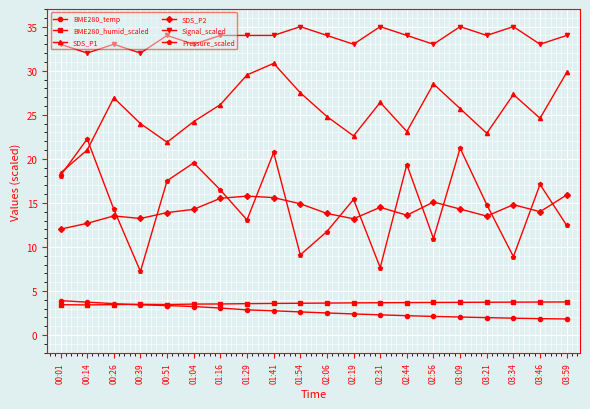

At which category is the sum across all series the highest?

01:41